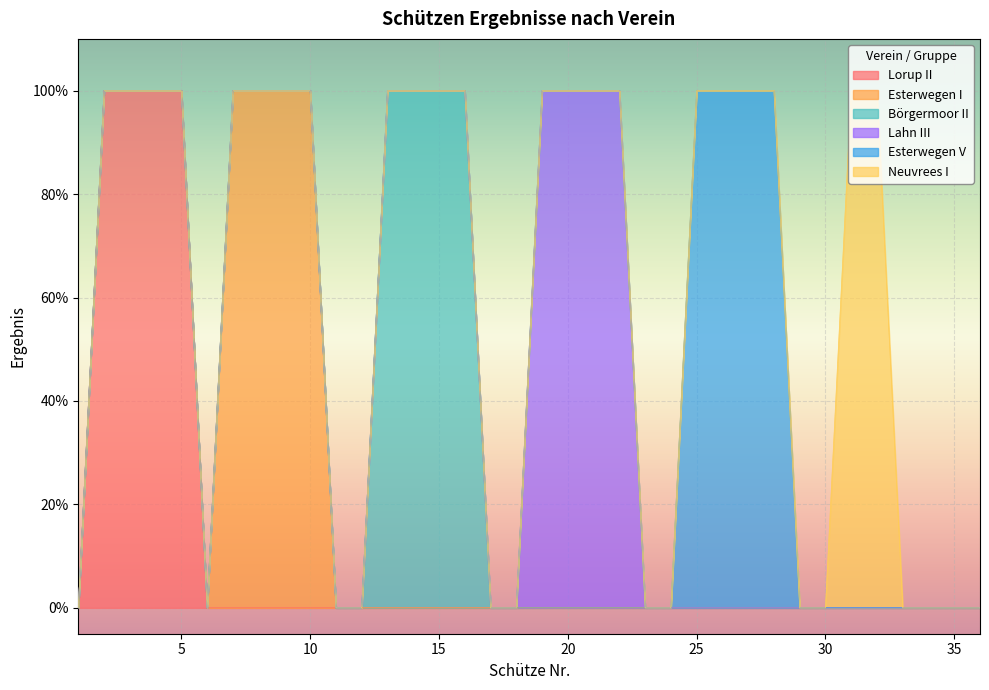

Rank the series at 9 from highest to lowest value.

Esterwegen I, Lorup II, Börgermoor II, Lahn III, Esterwegen V, Neuvrees I